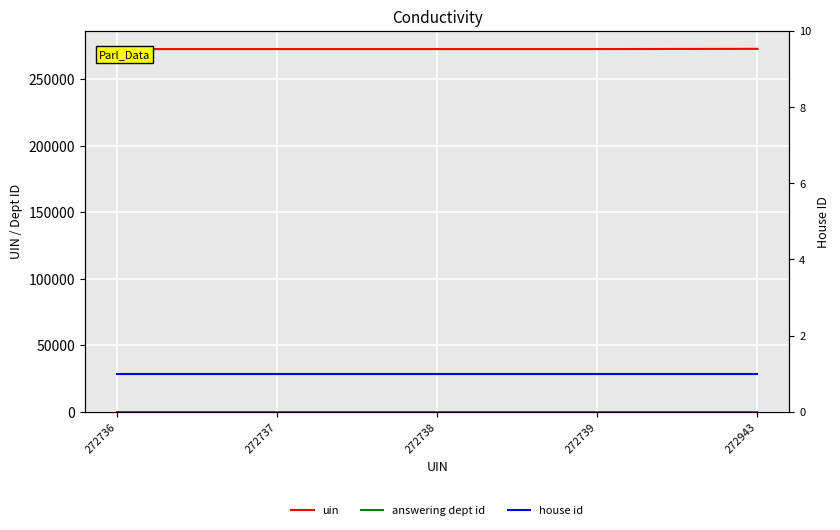

At which category is the sum across all series the highest?

272943